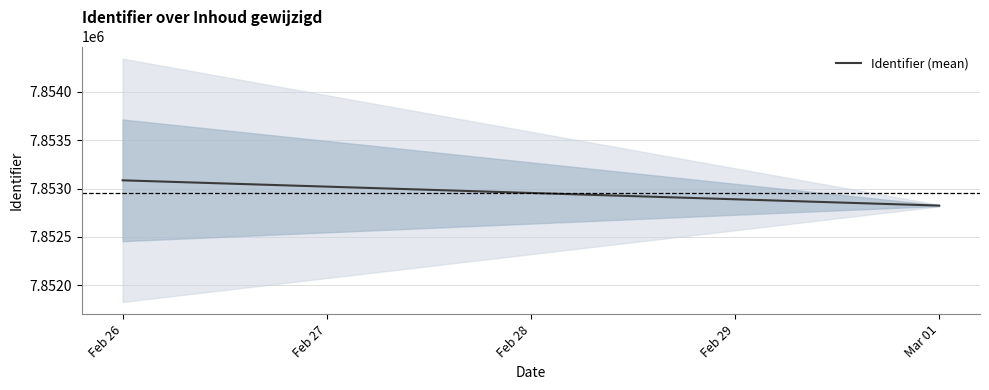

Does the chart display data point markers on the line(s)?

No